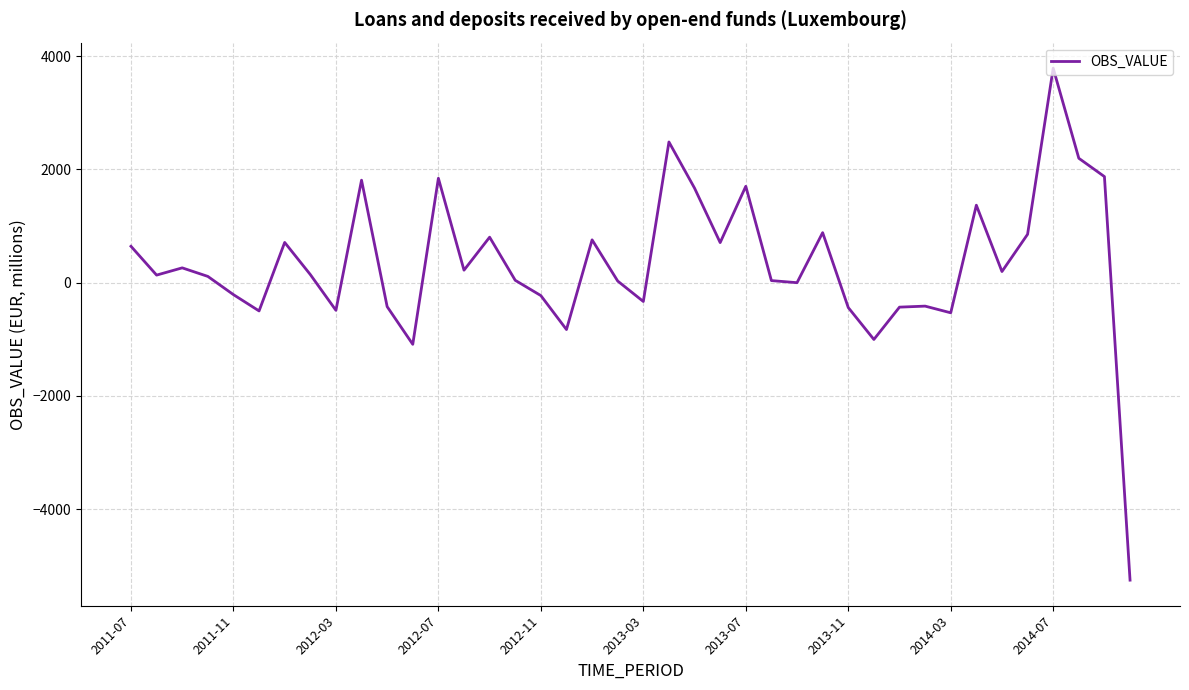

What is the minimum value shown in the chart?

-5255